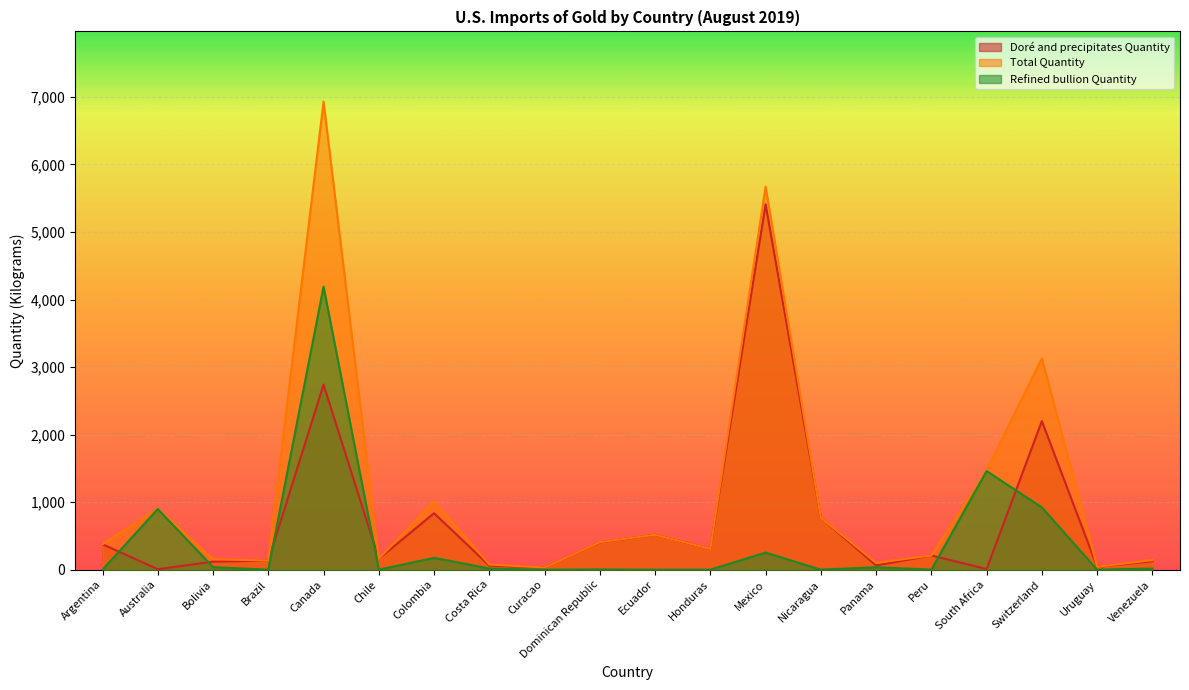

List the series in order of their overall mean, highest first.

Total Quantity, Doré and precipitates Quantity, Refined bullion Quantity